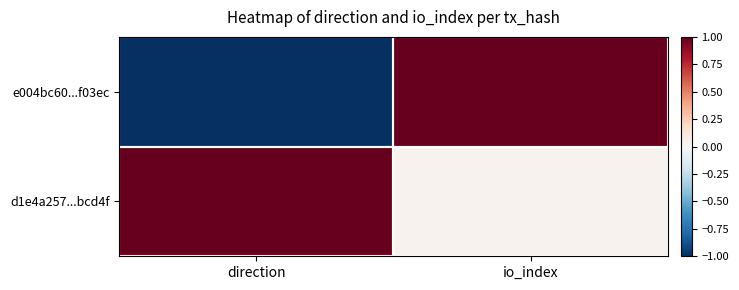

What is the spread (max minus min) of values at io_index?

1.0